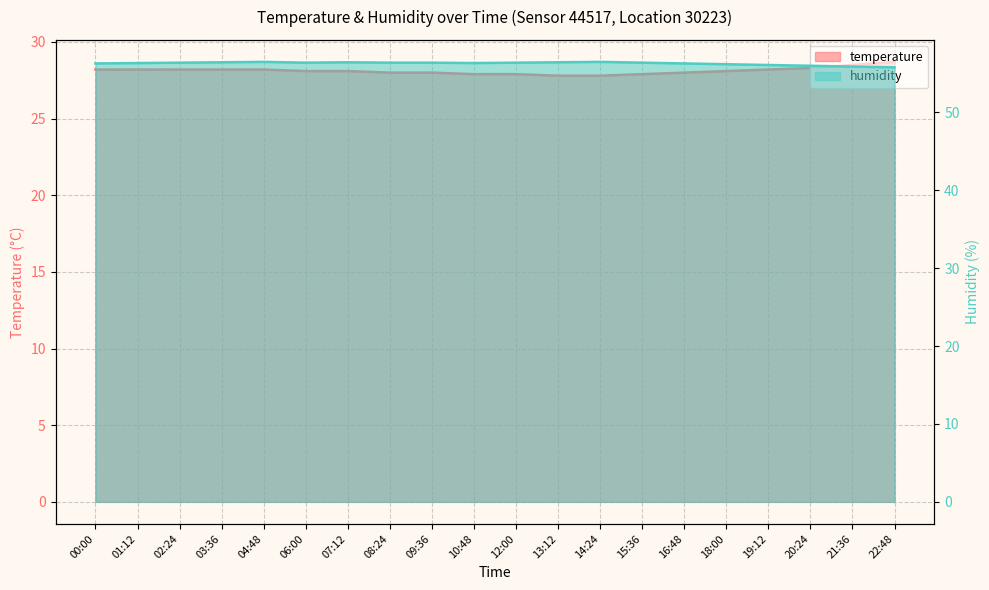

True or false: temperature and humidity cross at least once.

False